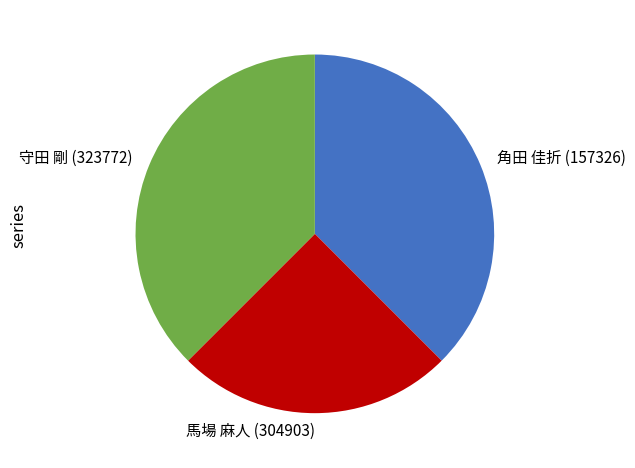

Is 守田 剛 (323772) the majority of the pie?

No